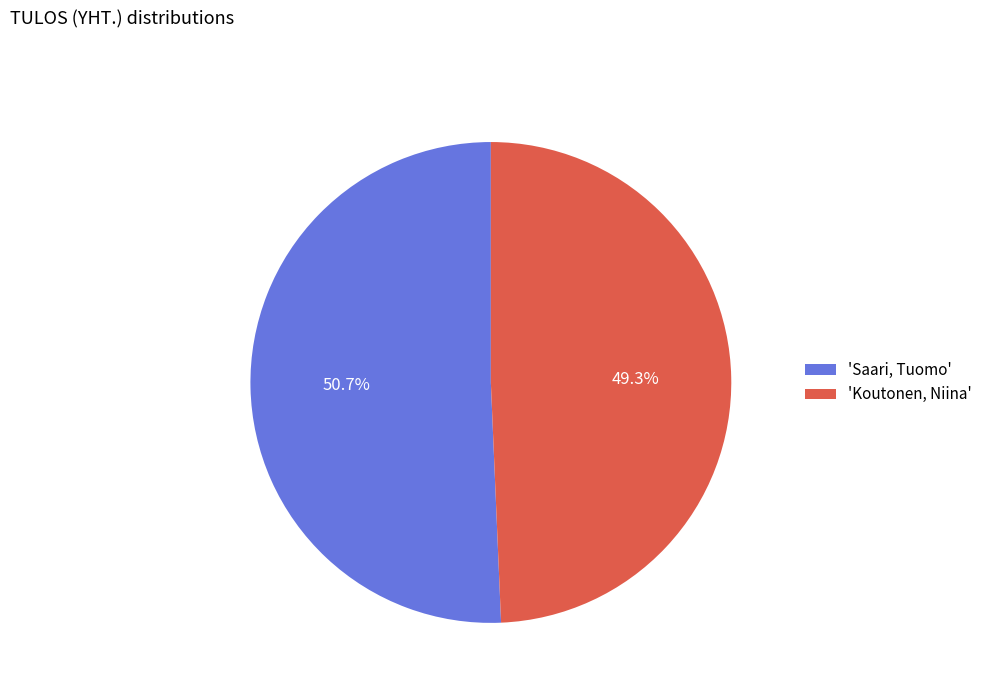

Rank the categories by value from highest to lowest.

'Saari, Tuomo', 'Koutonen, Niina'